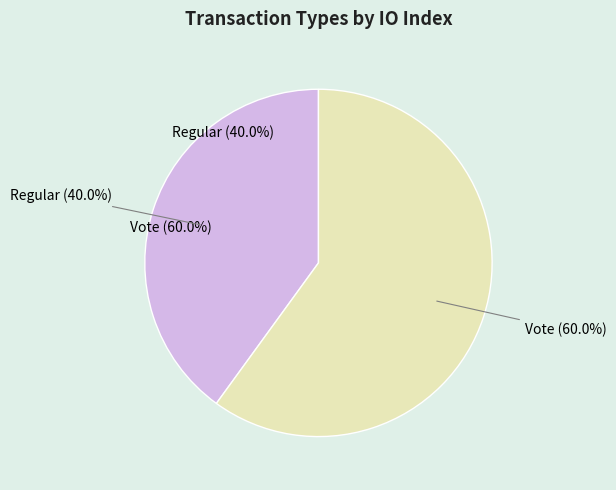

Is there a majority slice in this chart?

Yes